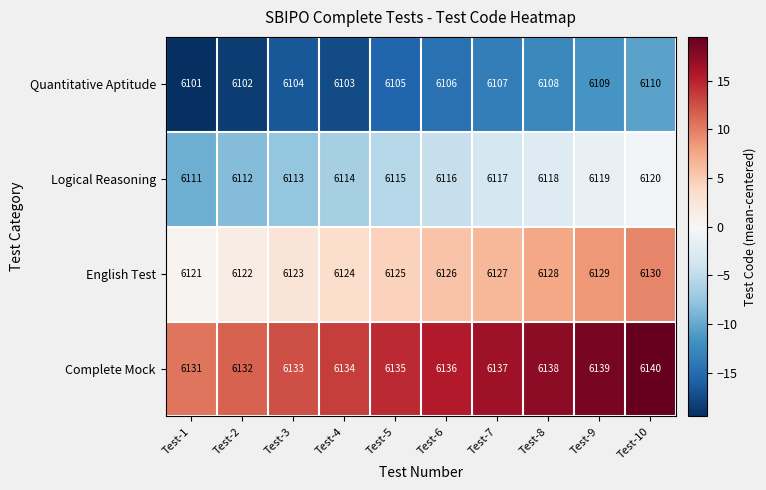

Rank the series by their average value, from highest to lowest.

Complete Mock, English Test, Logical Reasoning, Quantitative Aptitude